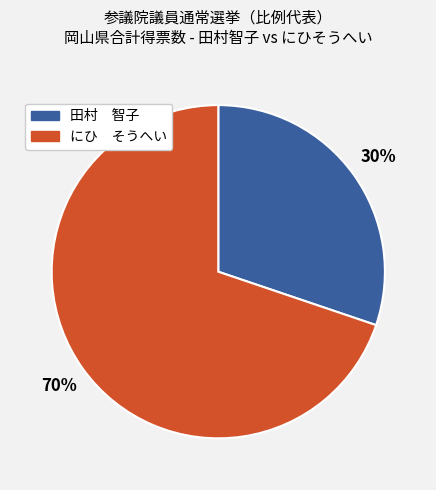

Is there any slice that represents more than half of the pie?

Yes